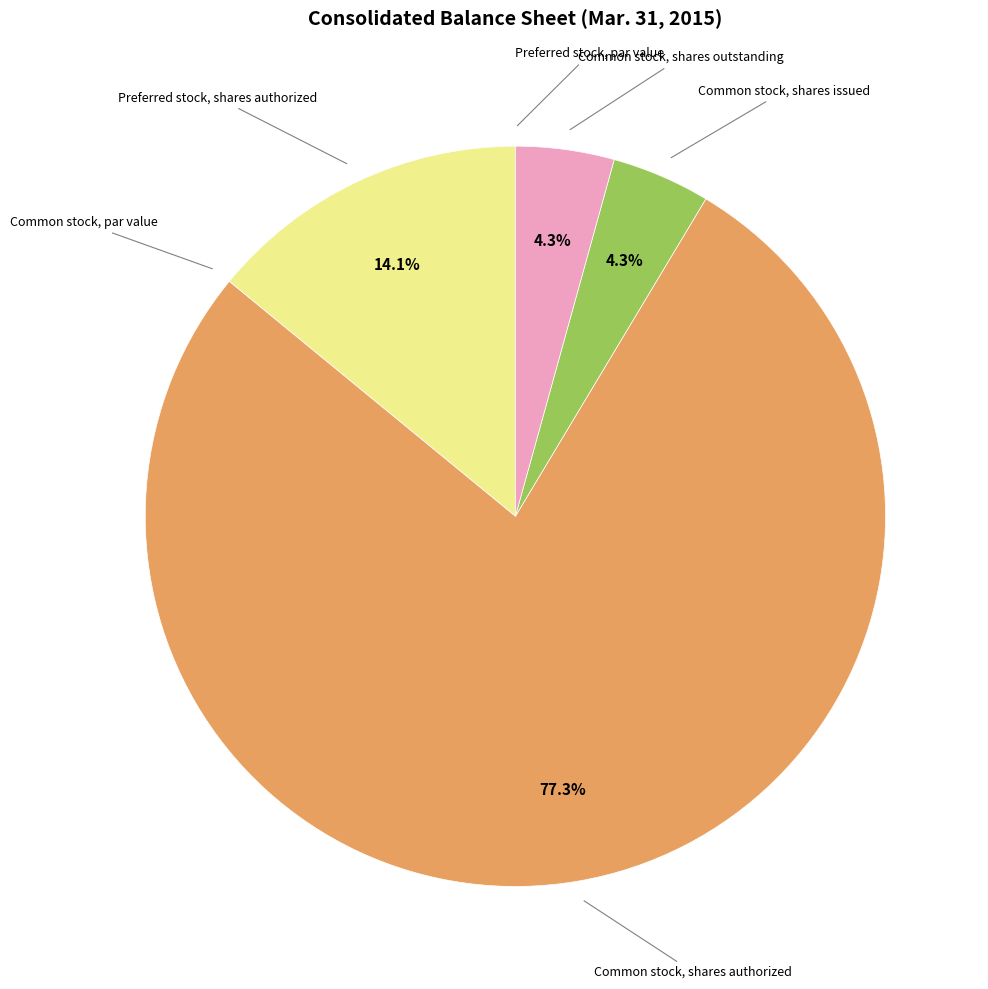

Is Common stock, shares authorized the majority of the pie?

Yes